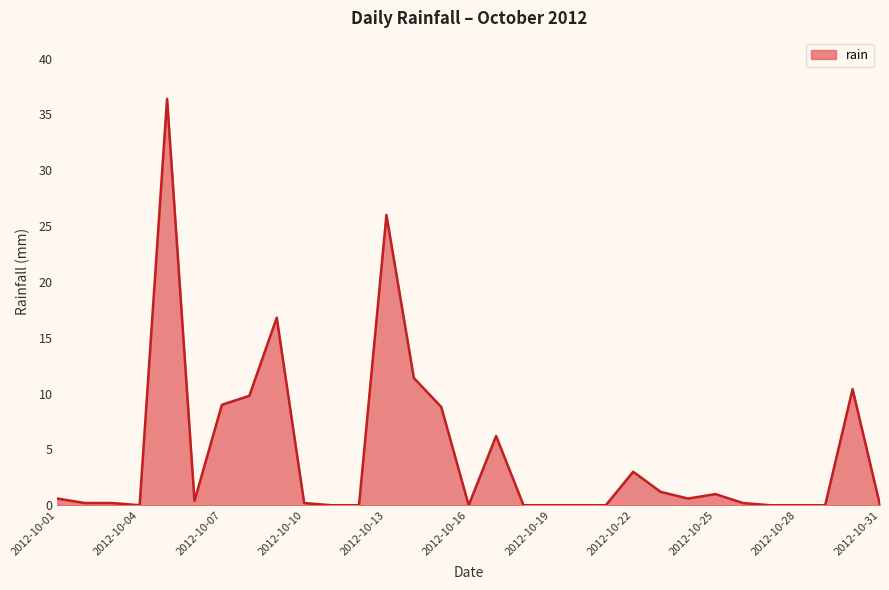

What is the sum of all values?

142.4